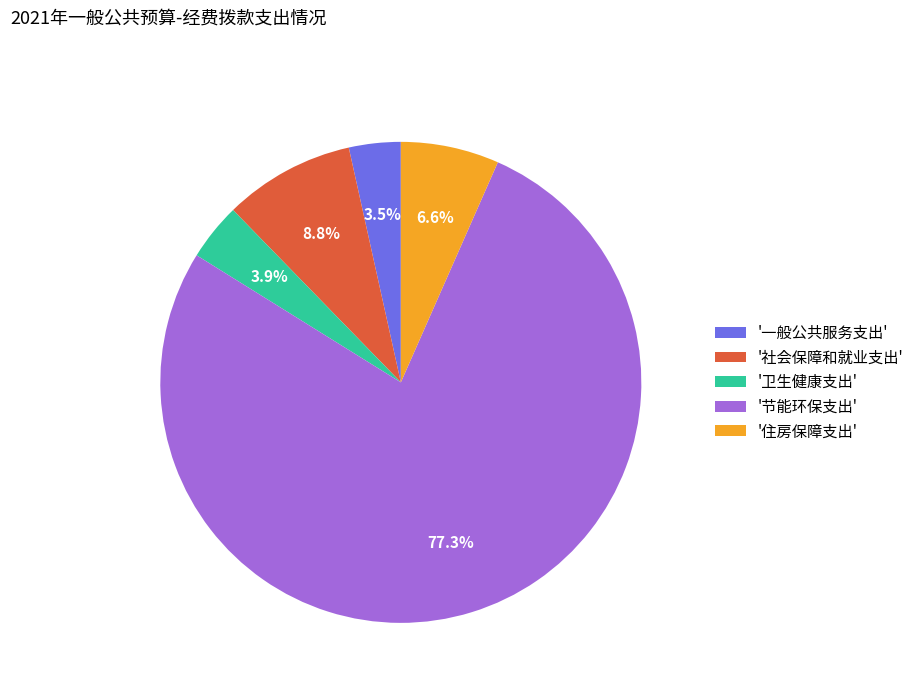

What percentage do '一般公共服务支出' and '节能环保支出' together represent?

80.7%